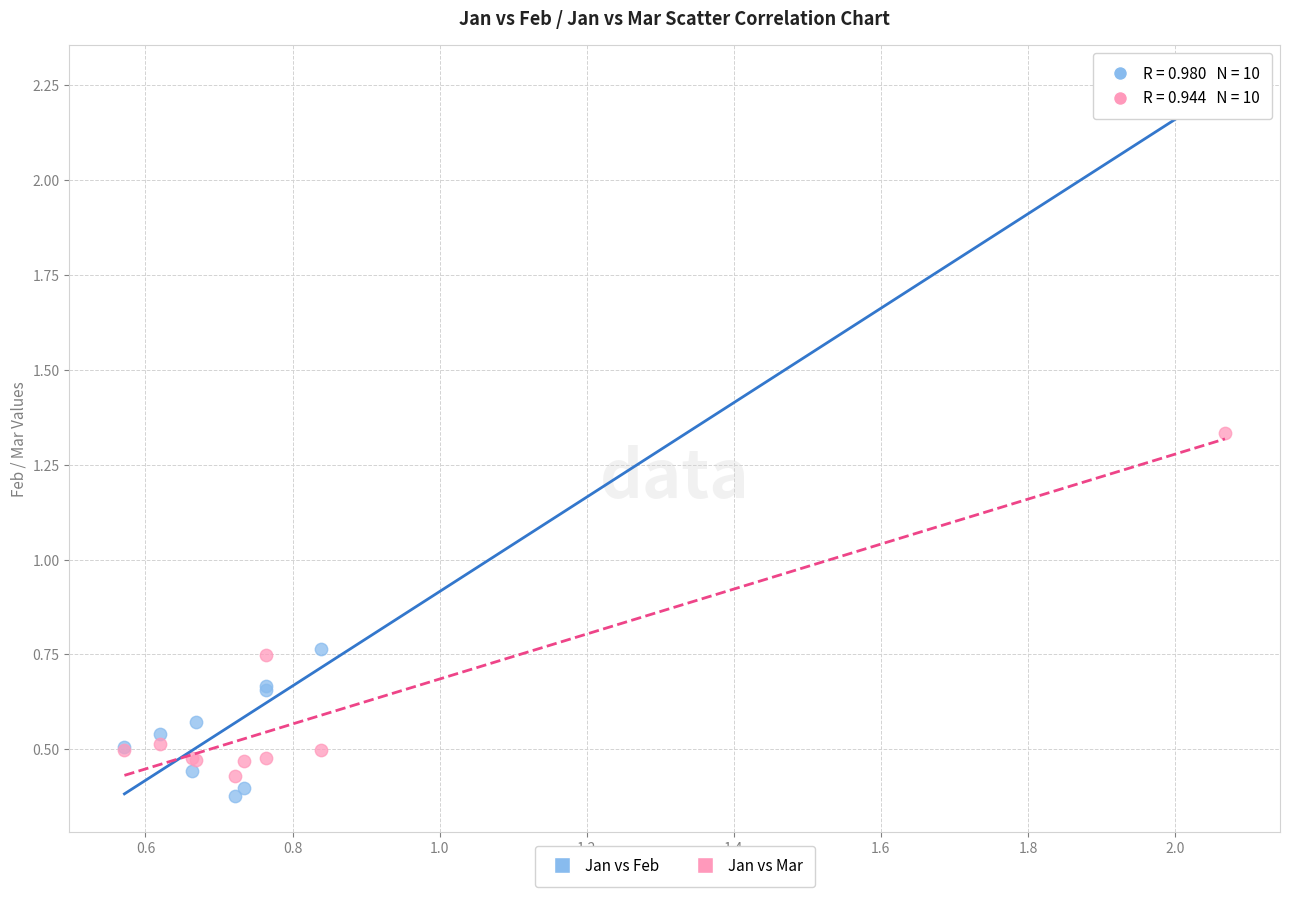

What is the X range (max minus min) for the scatter plot?

1.5